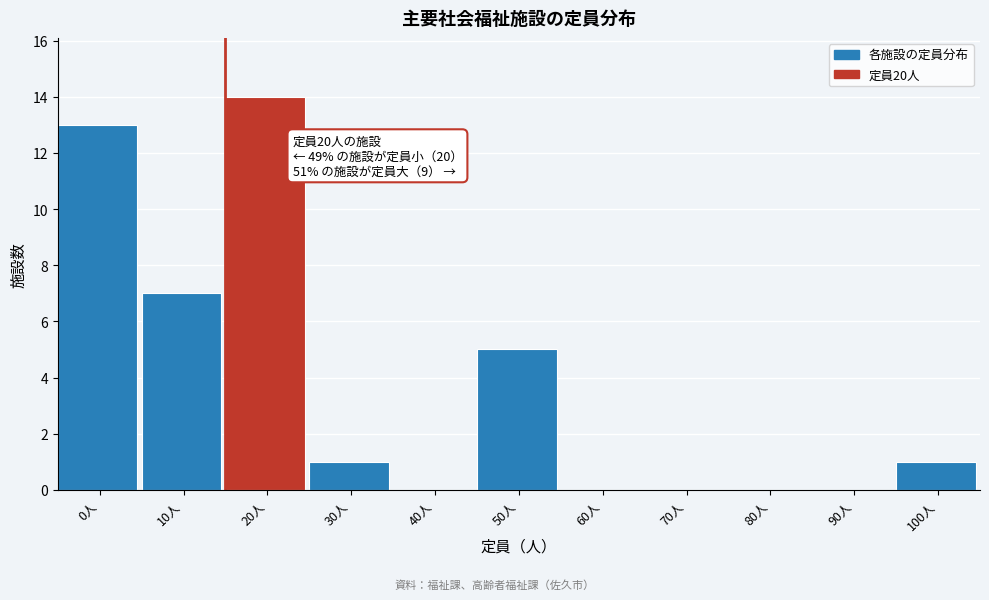

Reading left to right, list all the values displayed in this chart.

0人=13	10人=7	20人=14	30人=1	40人=0	50人=5	60人=0	70人=0	80人=0	90人=0	100人=1